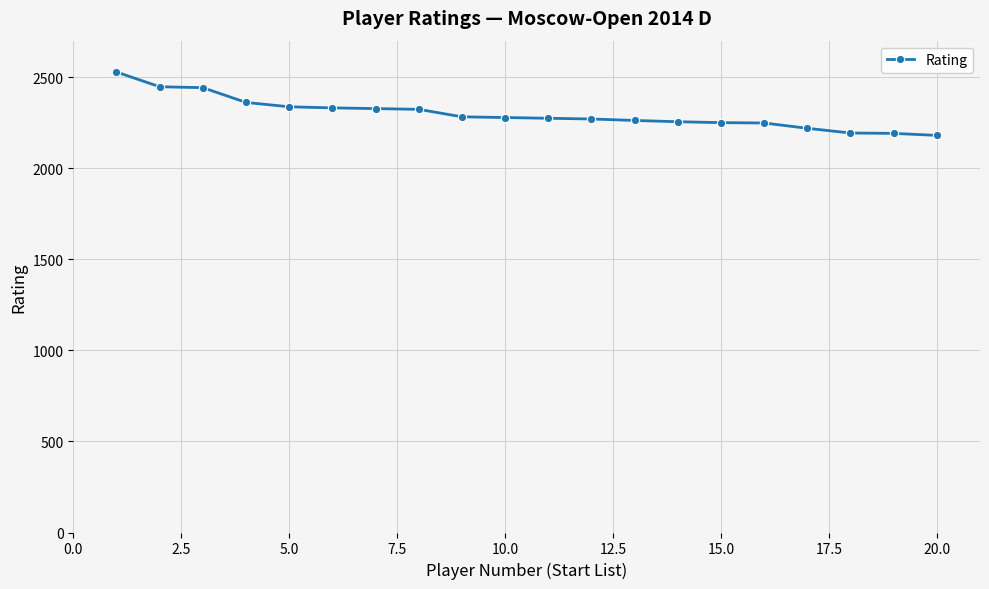

What is the sum of all values?

45998